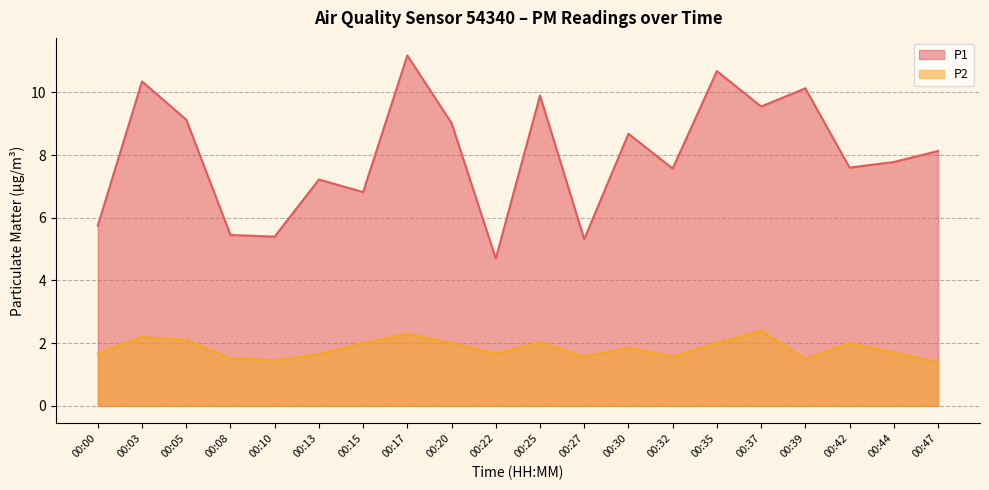

Does the chart display data point markers on the line(s)?

No